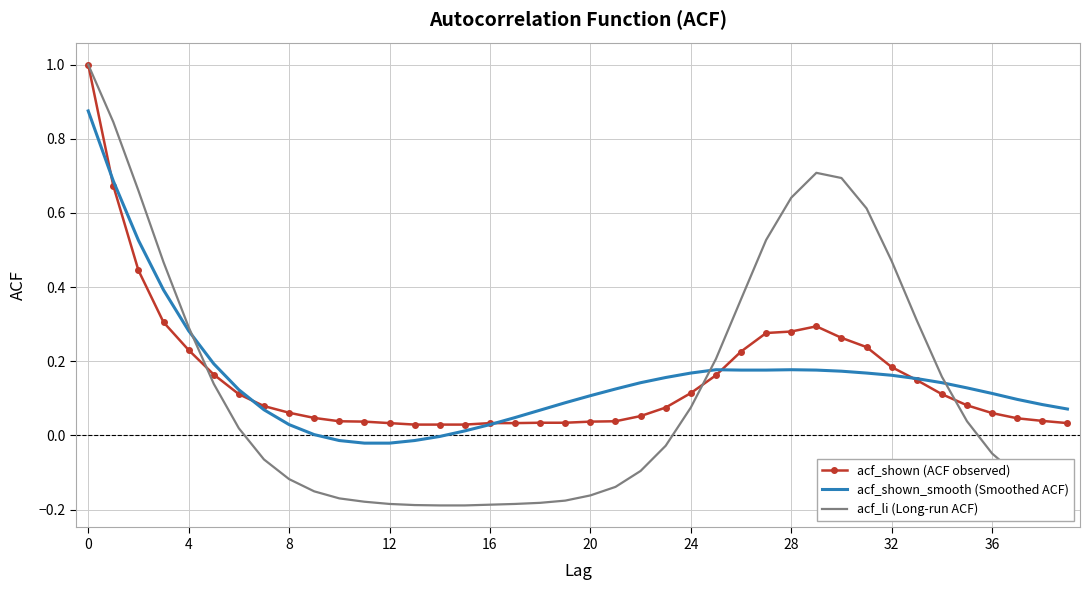

What are all the series names shown in the legend?

acf_shown (ACF observed), acf_shown_smooth (Smoothed ACF), acf_li (Long-run ACF)